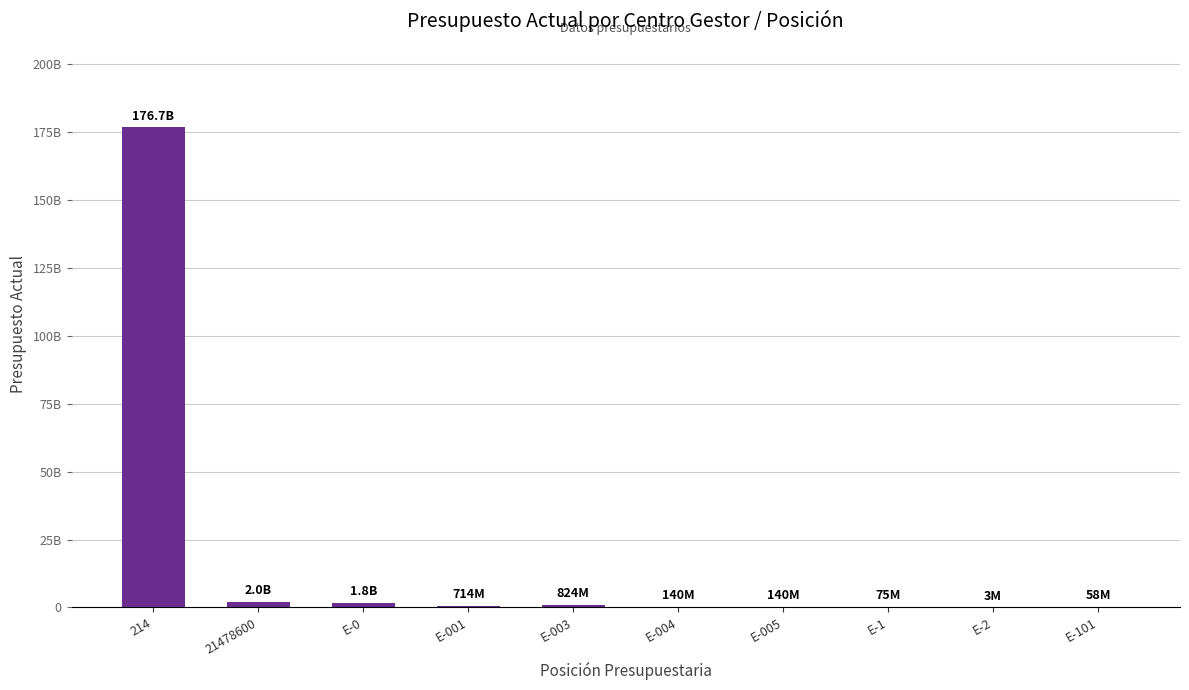

True or false: the data shows 5503420 at E-2.

False